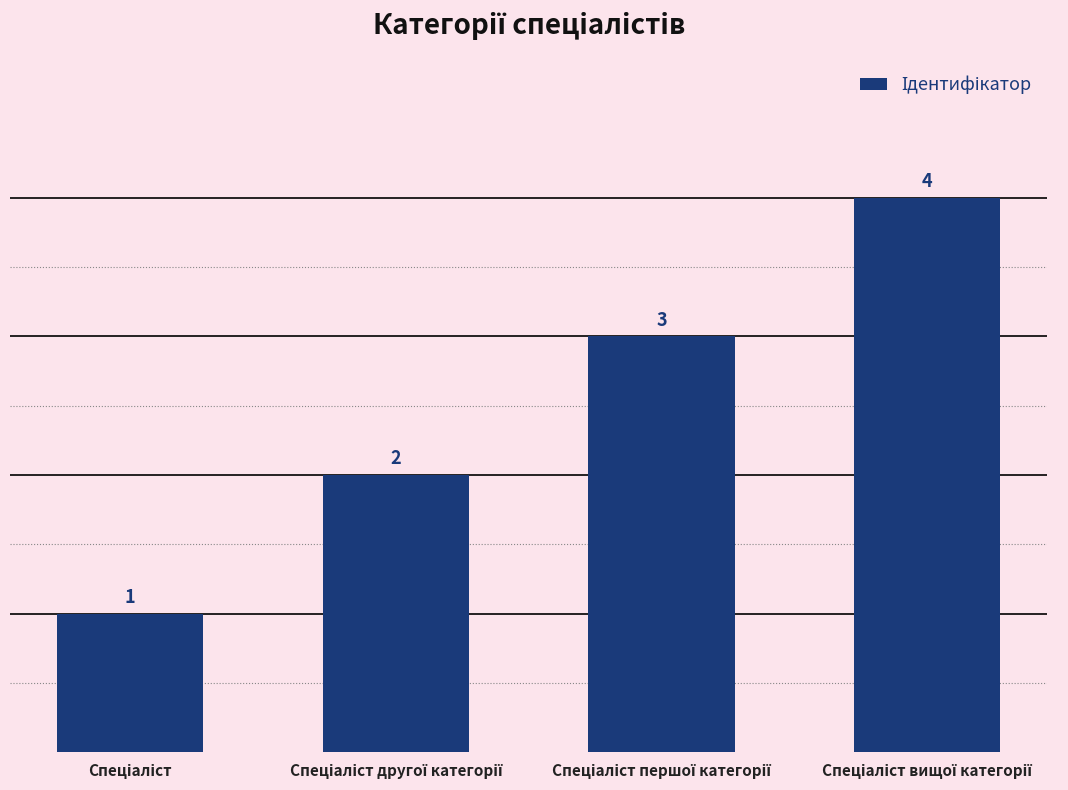

What is the sum of all values?

10